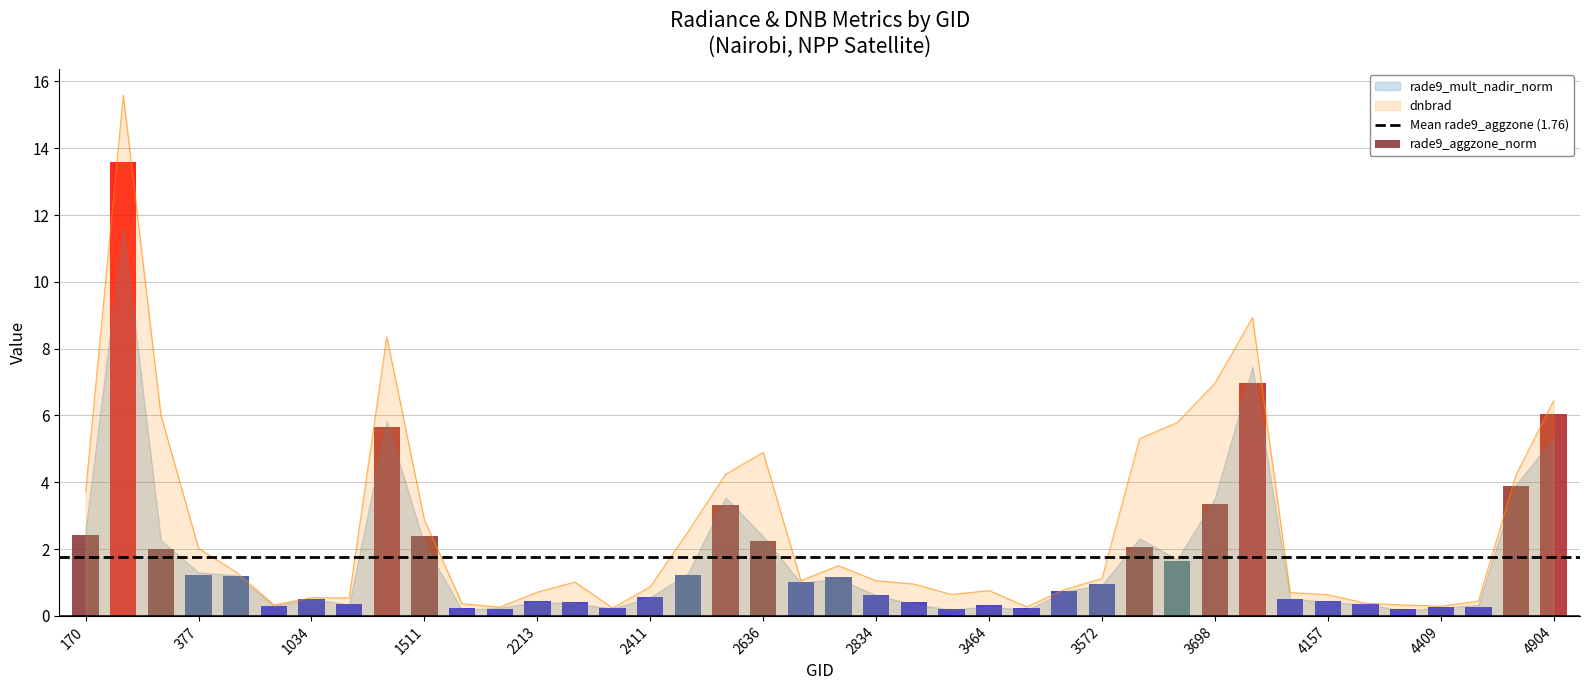

Is the value of rade9_aggzone_norm at 4022 greater than the value of dnbrad at 2510?

No